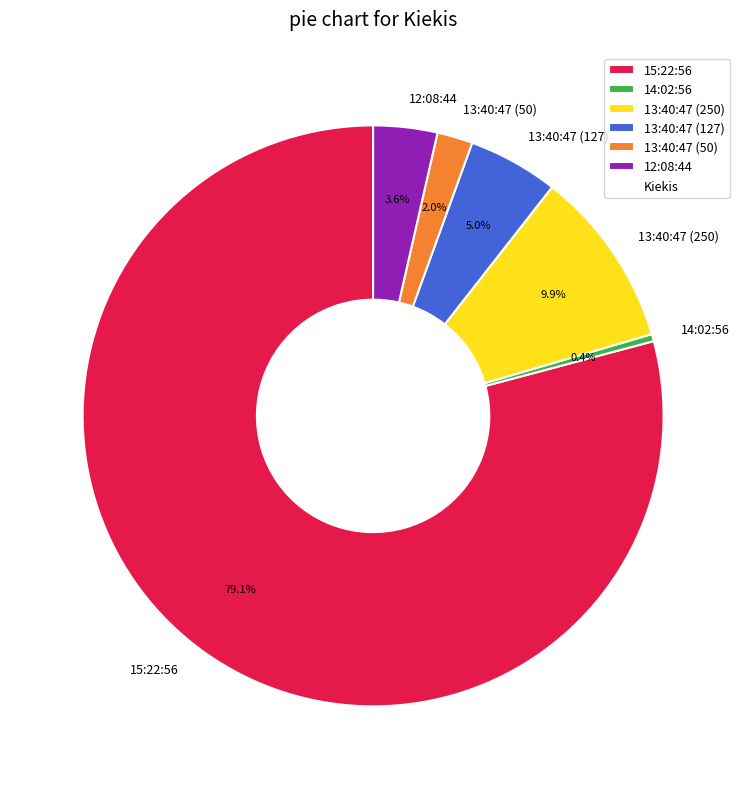

How many slices are in this pie chart?

6